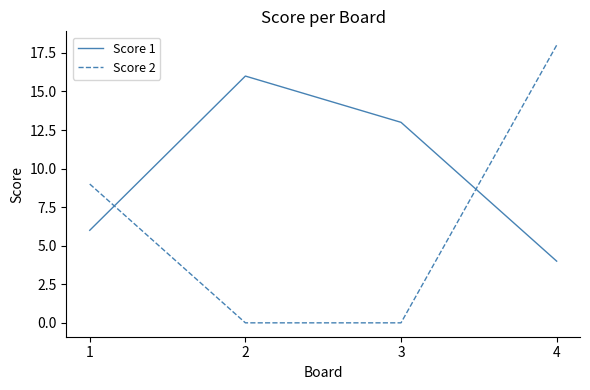

What is the total value across all series at 3?

13